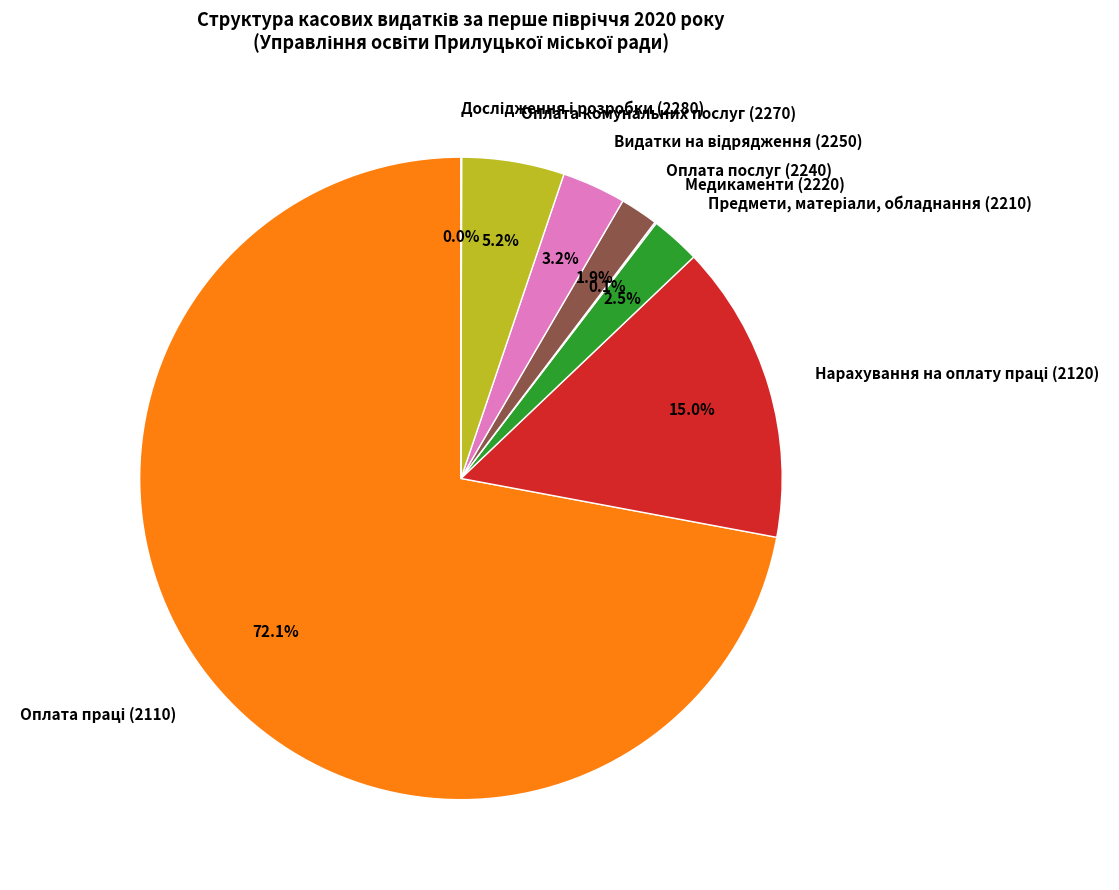

Does any single category account for the majority?

Yes